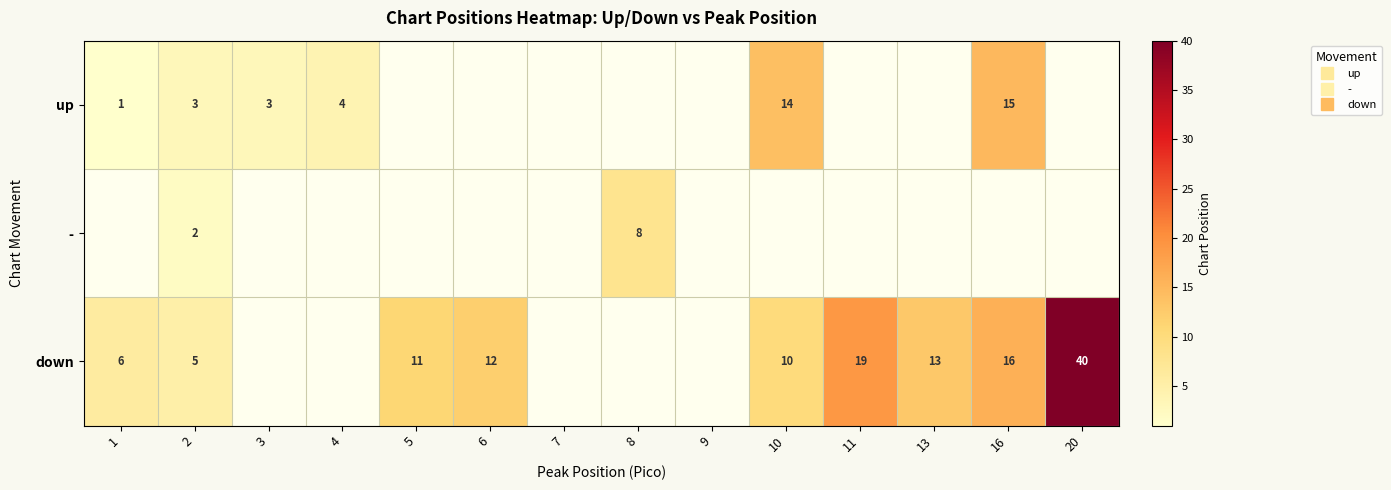

How many series are shown in this chart?

3